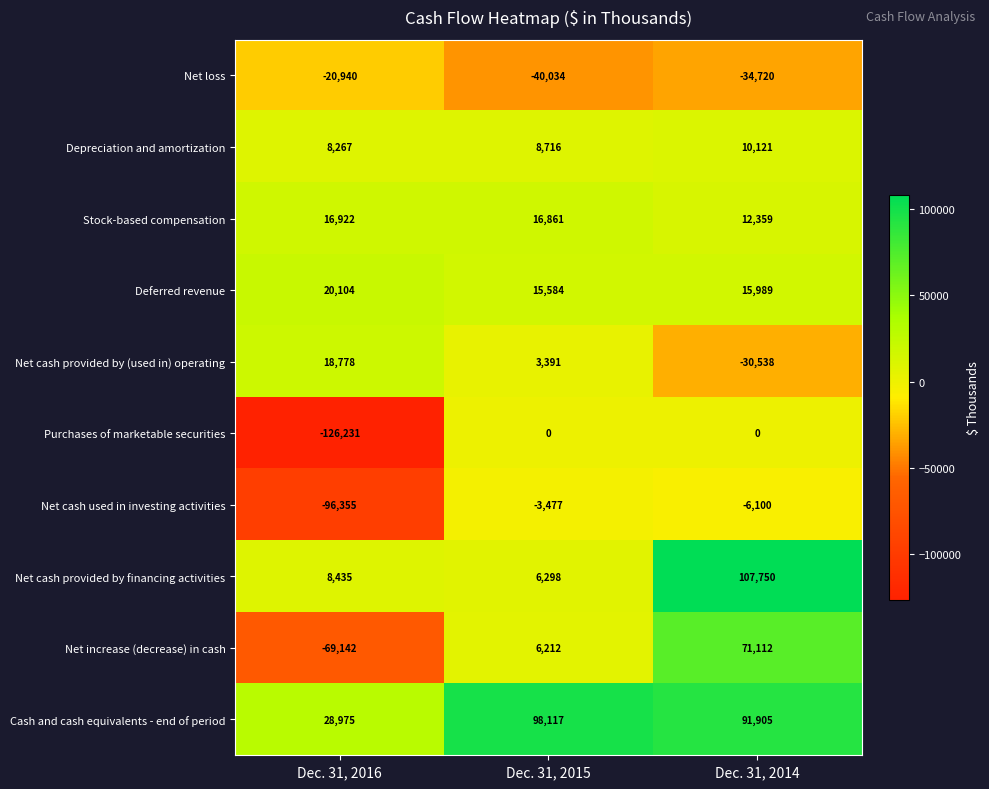

What is the difference between the Net cash provided by financing activities values at Dec. 31, 2014 and Dec. 31, 2015?

101452